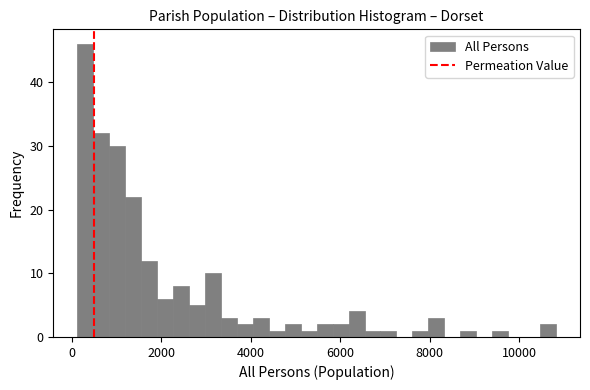

Around what value on the x-axis is the tallest bar? Give the approximate position of its centre, as read against the axis.

400